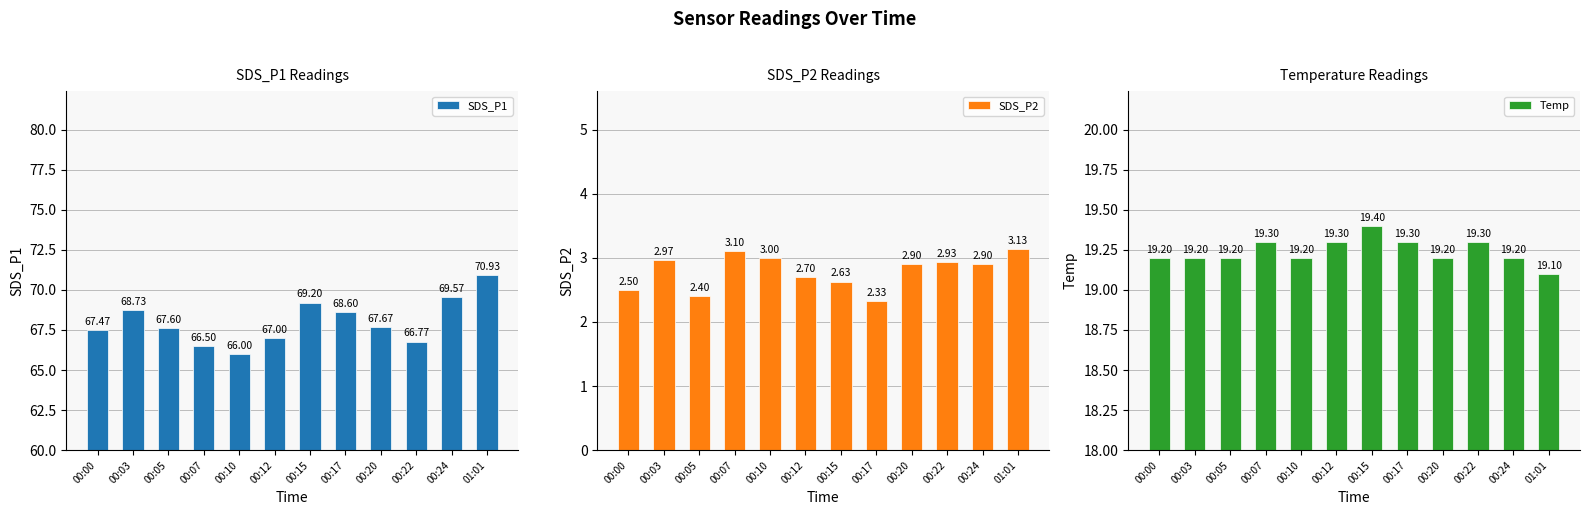

What is the value of the SDS_P1 bar at the 6th from the left?

67.0